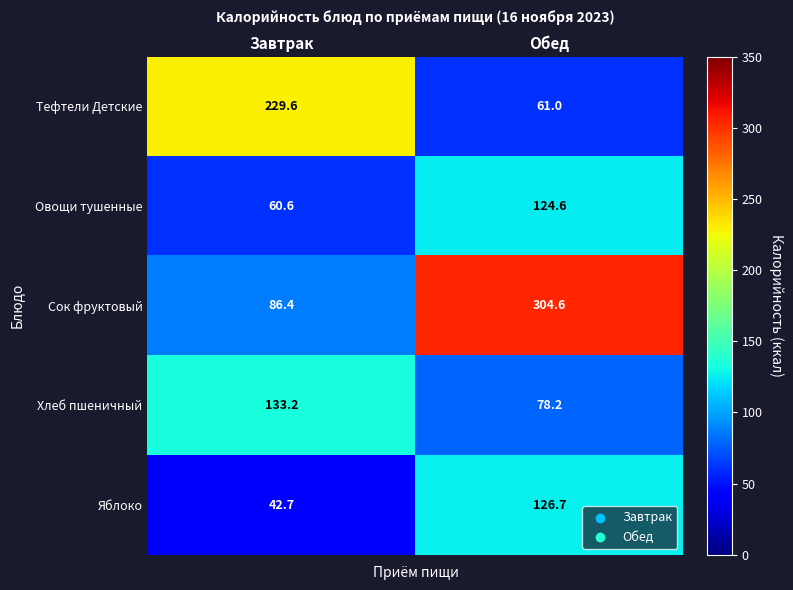

Reading left to right, list all the values displayed in this chart.

Тефтели Детские: 229.6	61.0
Овощи тушенные: 60.6	124.6
Сок фруктовый: 86.4	304.6
Хлеб пшеничный: 133.2	78.2
Яблоко: 42.7	126.7